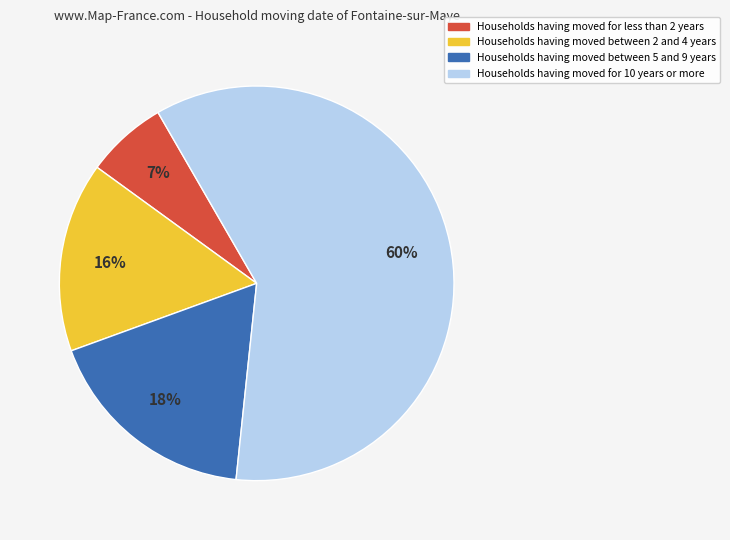

How many segments does this pie chart have?

4